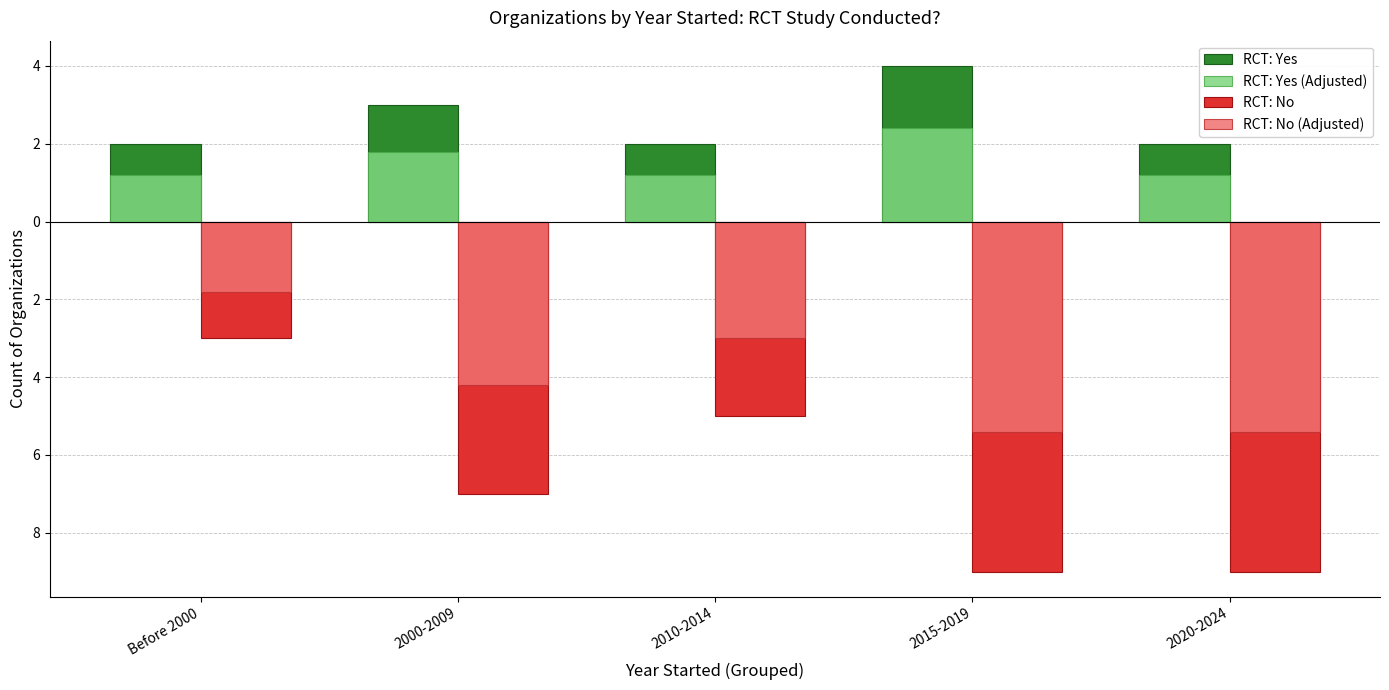

What is the difference between the maximum and minimum values in the RCT: No series?

6.0